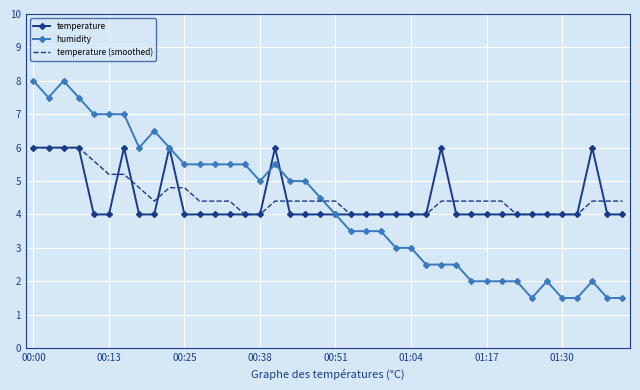

Which series has the largest range (max minus min)?

humidity